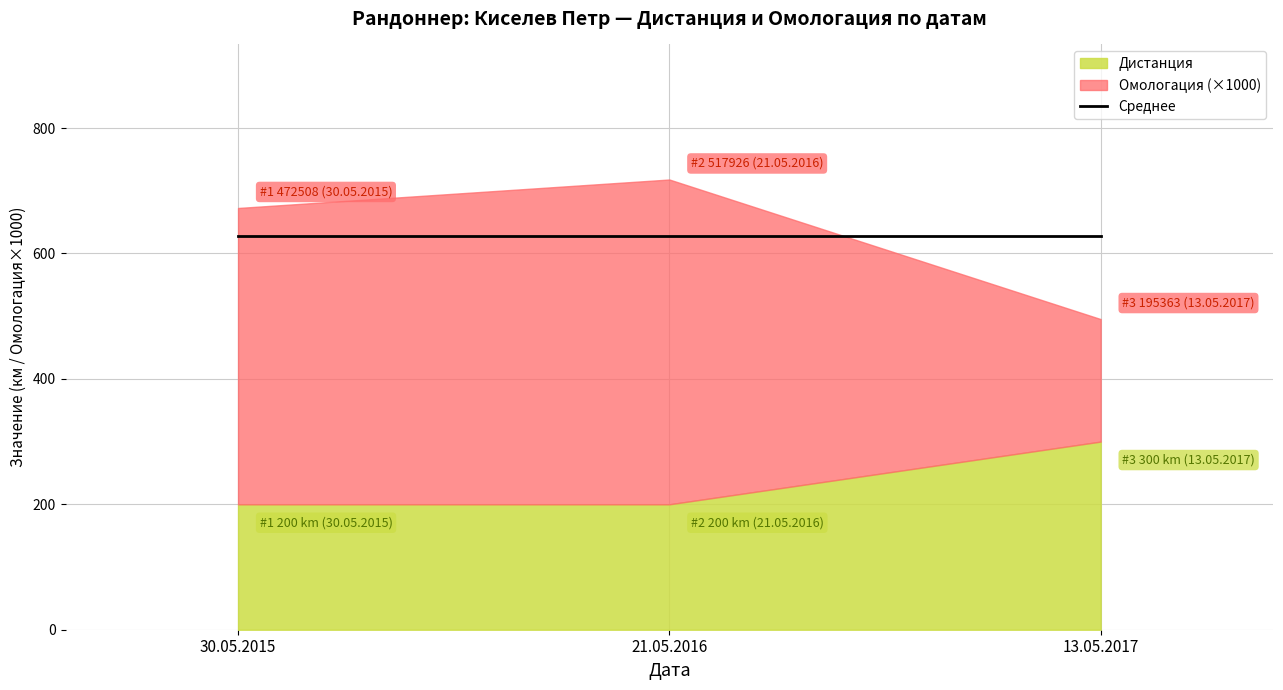

What position from the left is 13.05.2017?

3